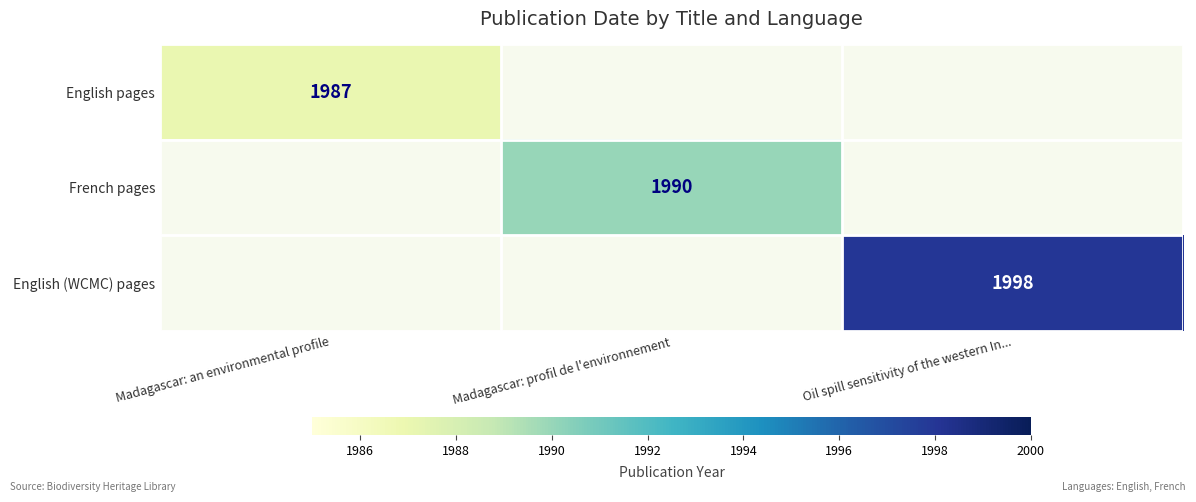

Is it true that English (WCMC) pages equals 1206.6 at Oil spill sensitivity of the western In...?

False